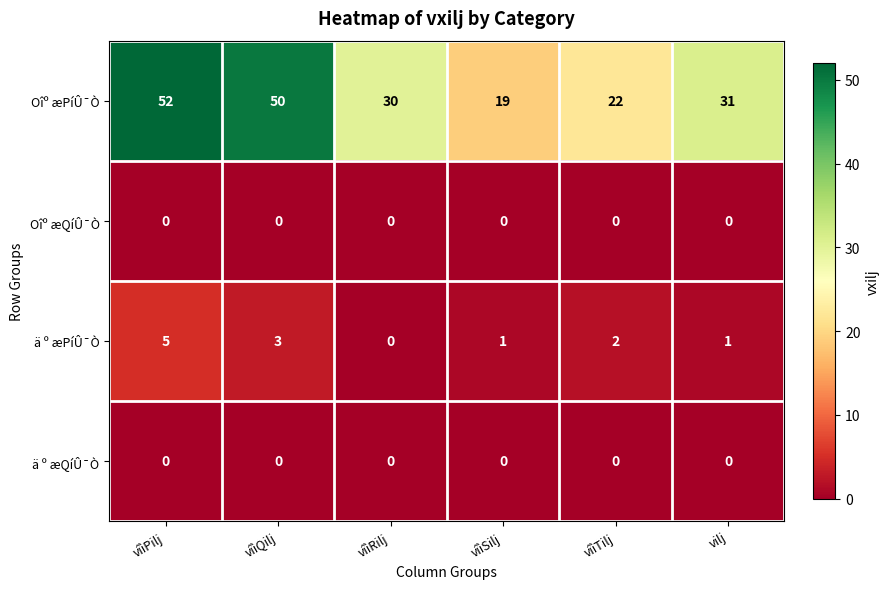

The value of ä º æPíÛ¯Ò at vilj is 0. True or false?

False